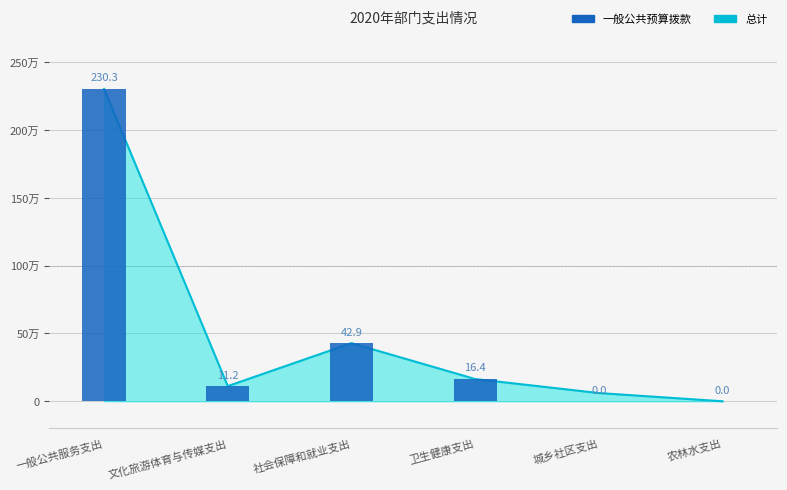

True or false: the data shows 177978 at 文化旅游体育与传媒支出.

False